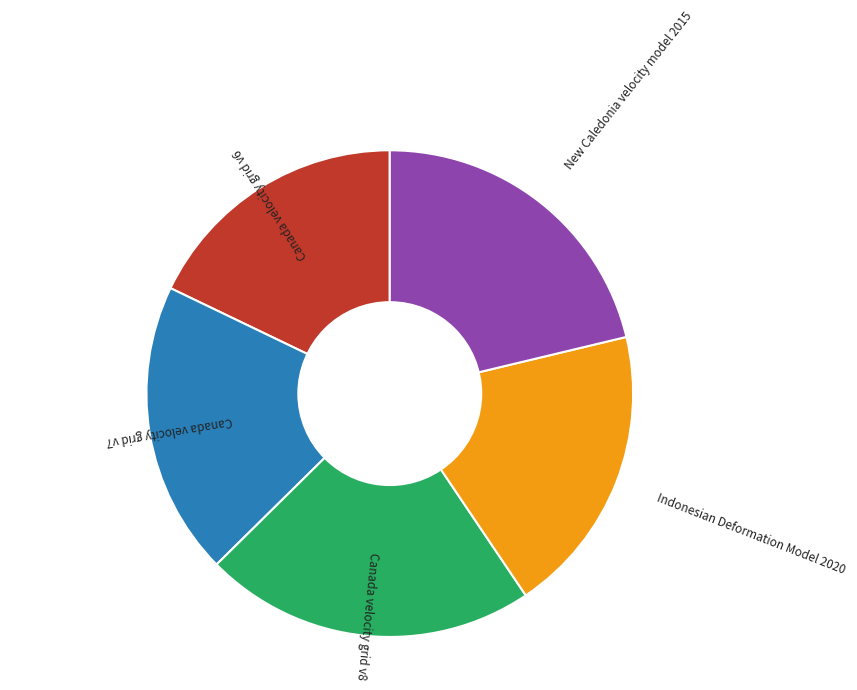

Does any single category account for the majority?

No